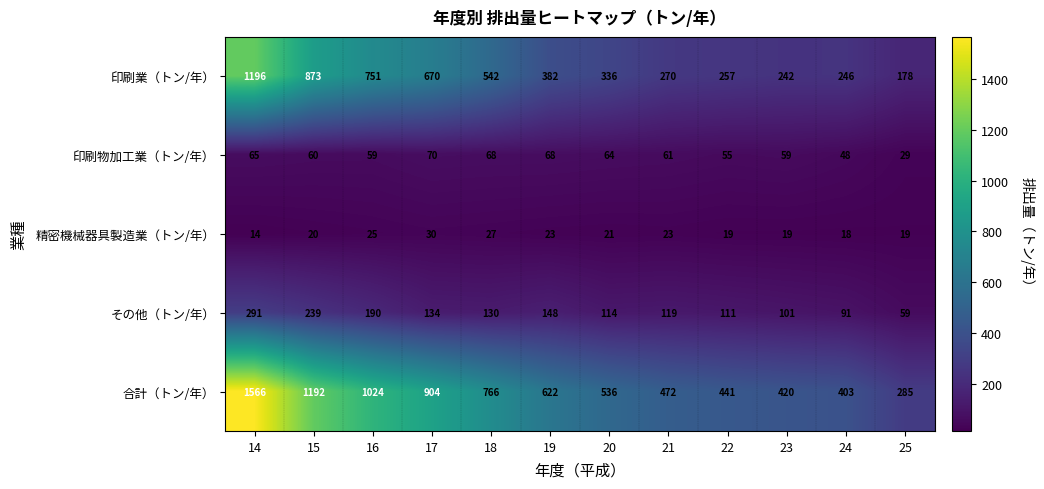

What is the average value of the 印刷業（トン/年） series?

495